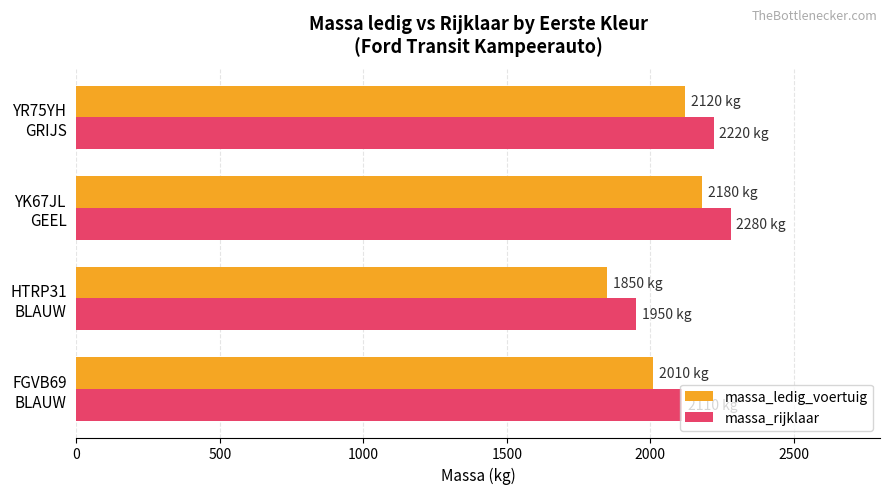

What is the difference between the second highest and second lowest values in the massa_rijklaar series?

110